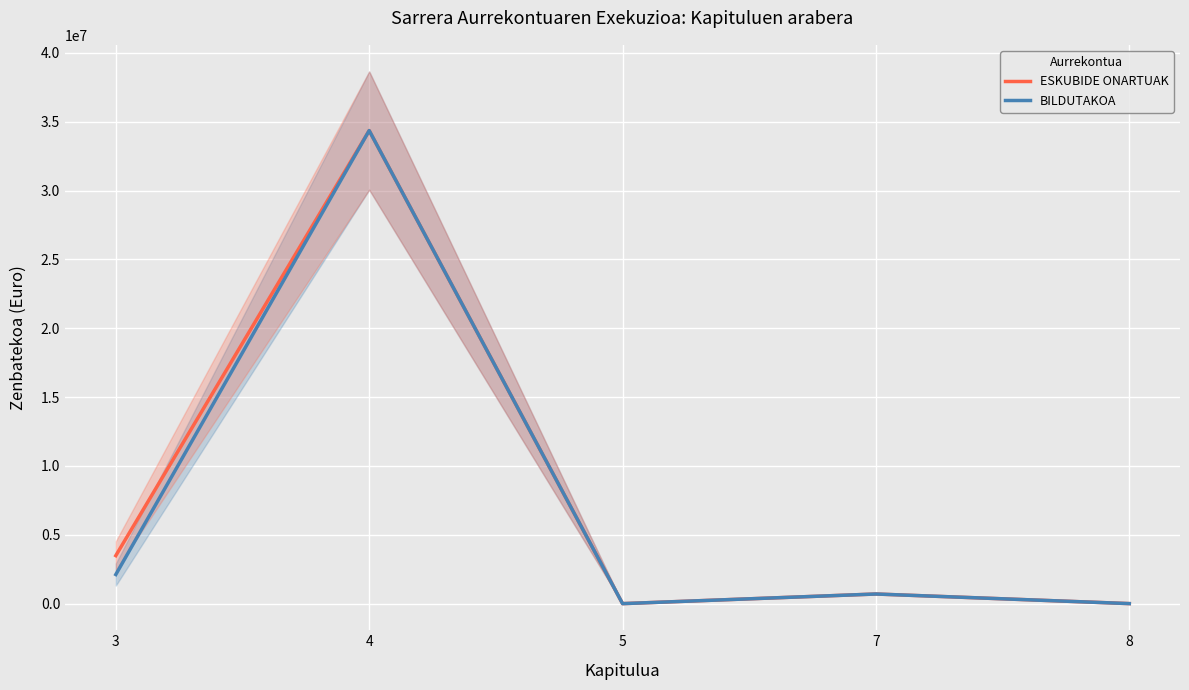

Rank the series by their average value, from lowest to highest.

BILDUTAKOA, ESKUBIDE ONARTUAK